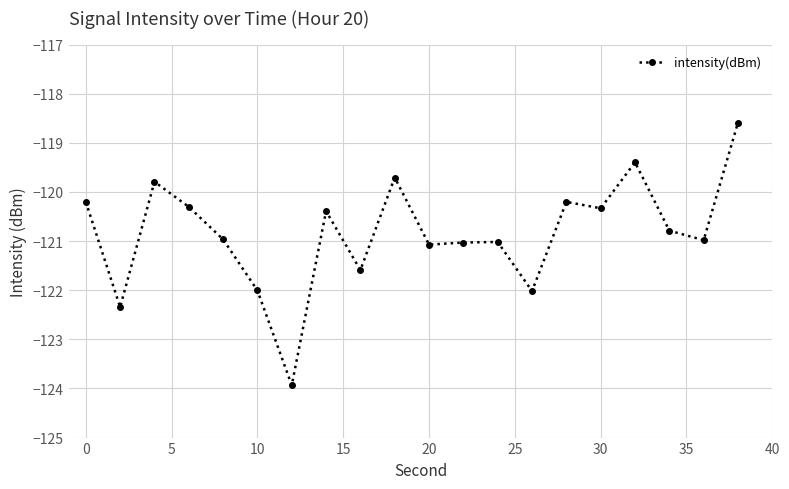

What is the value of the 15th point from the left?

-120.2